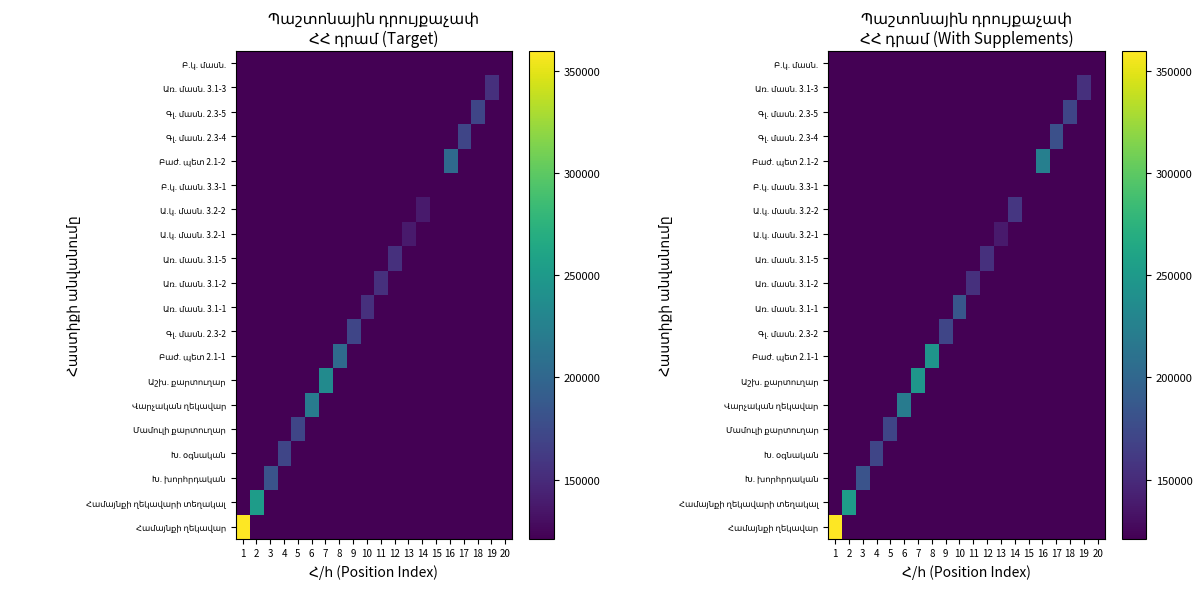

Rank the series at 3 from highest to lowest value.

Խ. խորհրդական, Համայնքի ղեկավար, Համայնքի ղեկավարի տեղակալ, Խ. օգնական, Մամուլի քարտուղար, Վարչական ղեկավար, Աշխ. քարտուղար, Բաժ. պետ 2.1-1, Գլ. մասն. 2.3-2, Առ. մասն. 3.1-1, Առ. մասն. 3.1-2, Առ. մասն. 3.1-5, Ա.կ. մասն. 3.2-1, Ա.կ. մասն. 3.2-2, Բ.կ. մասն. 3.3-1, Բաժ. պետ 2.1-2, Գլ. մասն. 2.3-4, Գլ. մասն. 2.3-5, Առ. մասն. 3.1-3, Բ.կ. մասն.